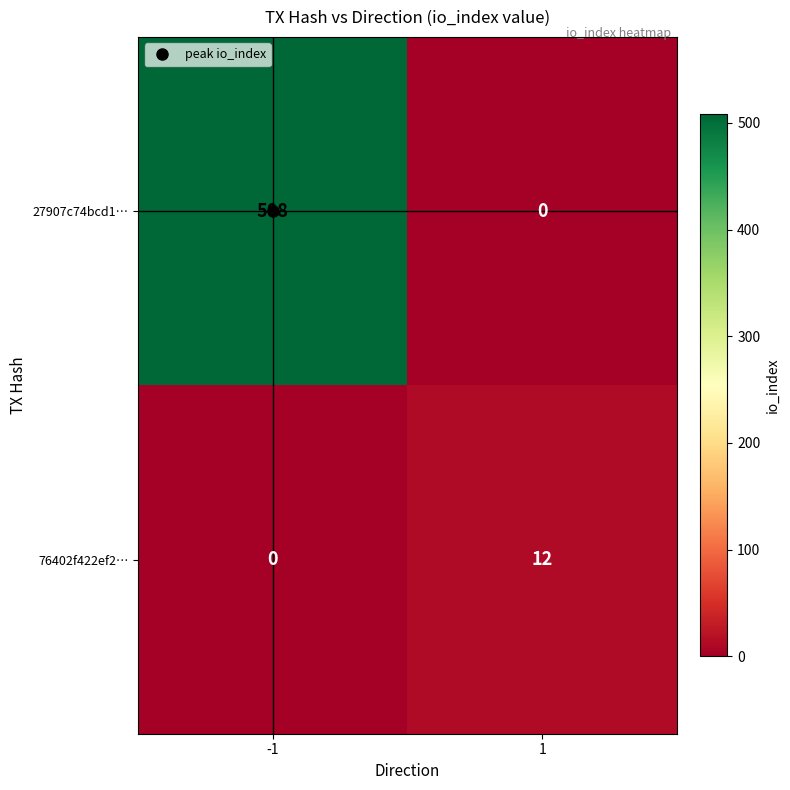

What is the sum of the 76402f422ef2… values at 1 and -1?

12